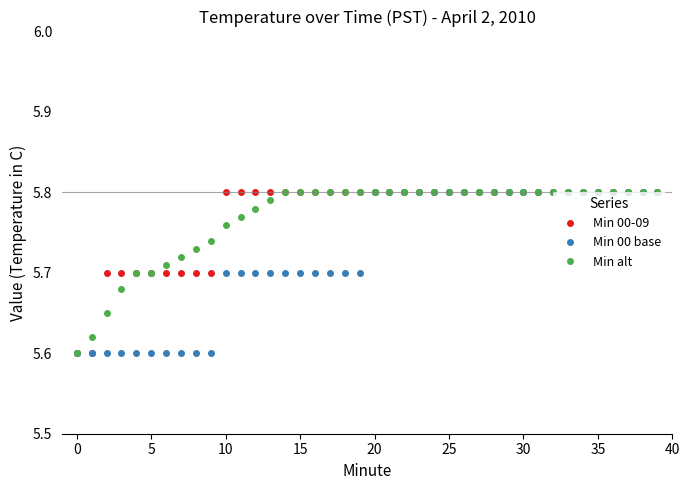

Count the Min alt values in the range 5 to 6.

40